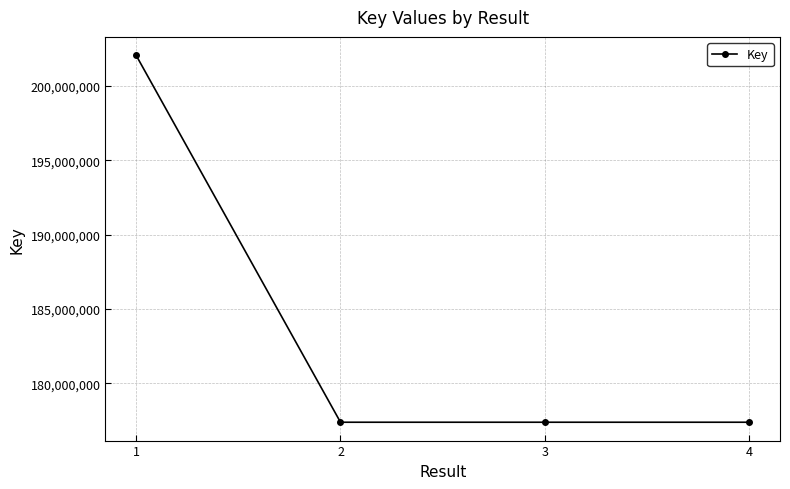

What is the difference between the values at 4 and 1?

24684692